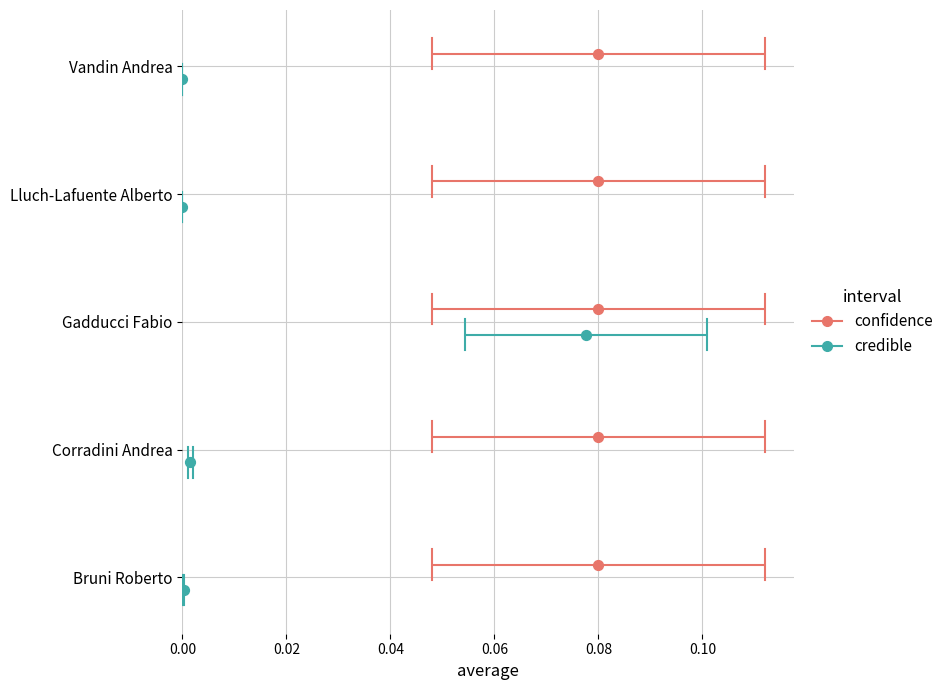

Which series contains the highest Y value?

confidence